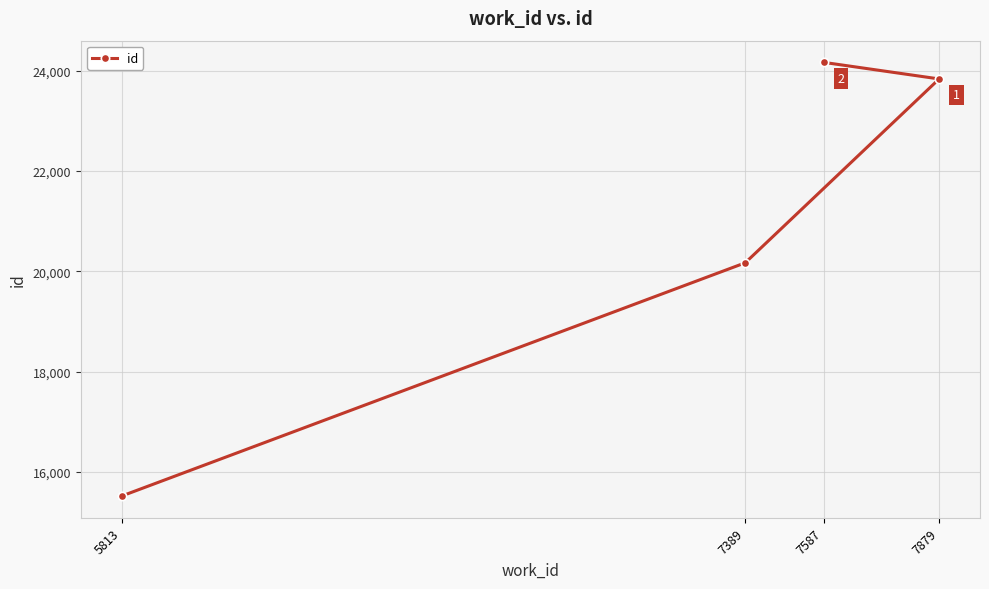

Rank the categories by value from highest to lowest.

7587, 7879, 7389, 5813